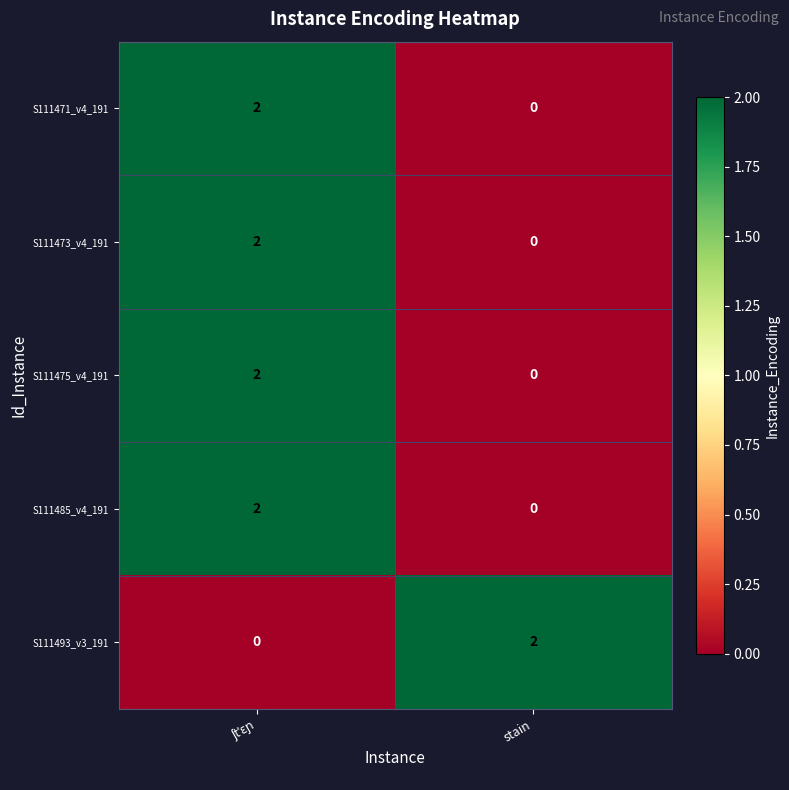

The value of S111475_v4_191 at stain is -1. True or false?

False